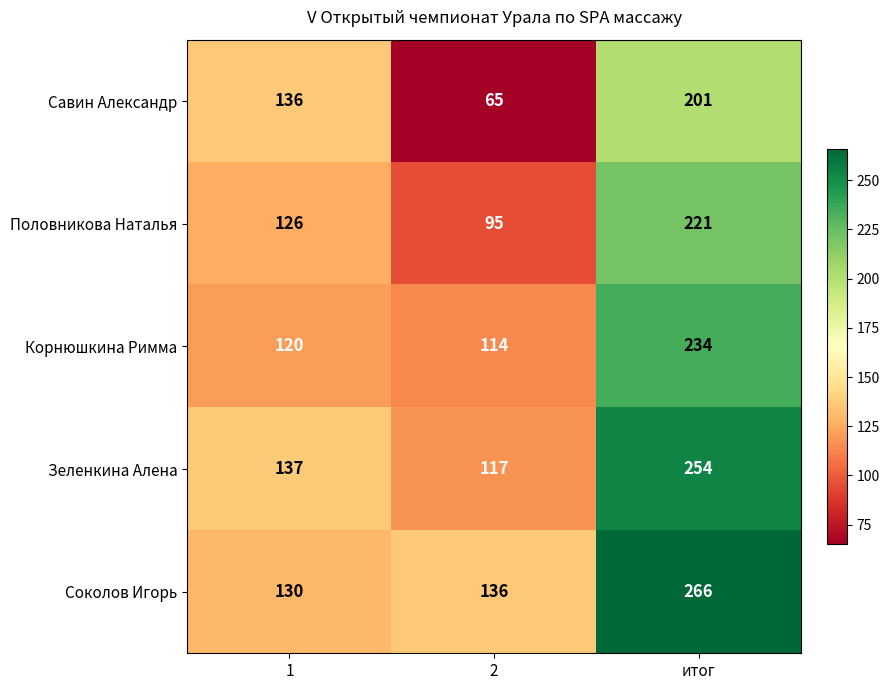

What is the difference between the highest and lowest values at 2?

71